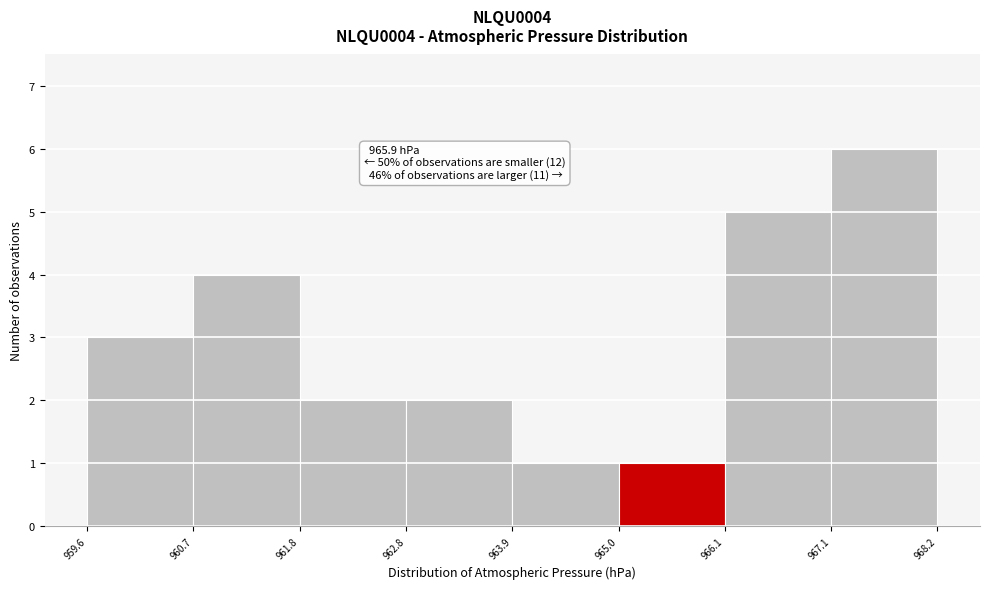

Which range on the x-axis has the tallest bar?

967.1 to 968.2